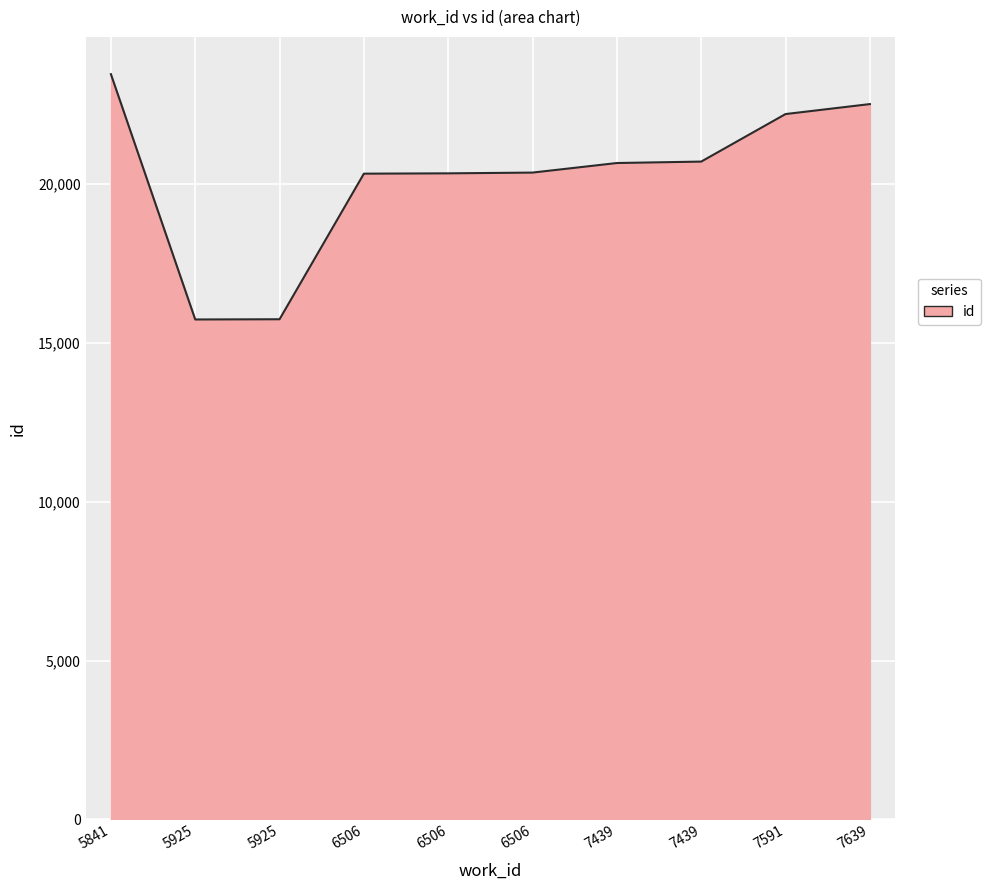

At which label does the data first exceed 20658?

5841